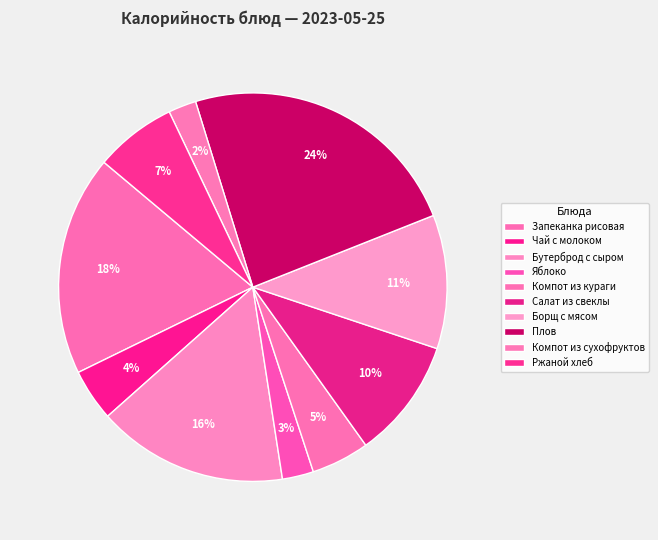

What portion of the pie excludes Компот из кураги?

95.2%